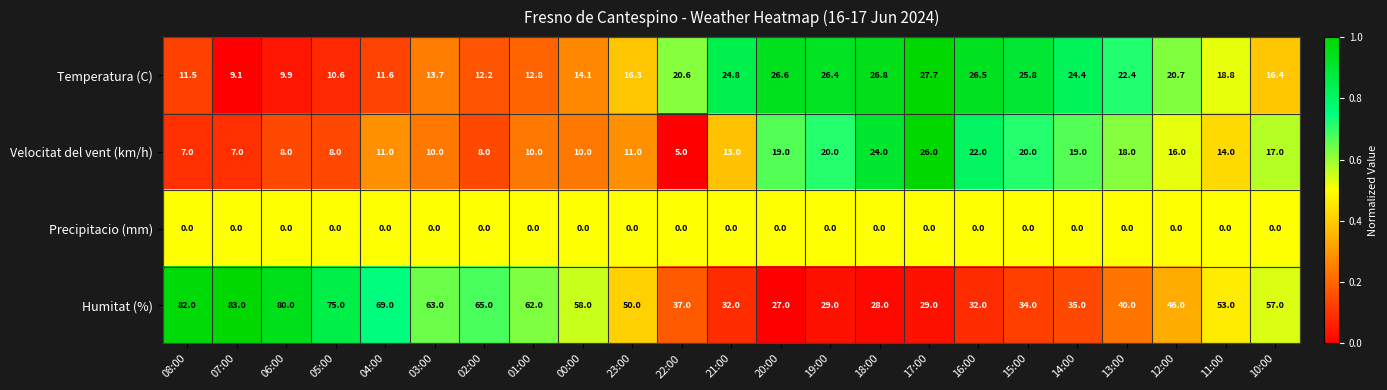

The value of Velocitat del vent (km/h) at 00:00 is 6.1. True or false?

False